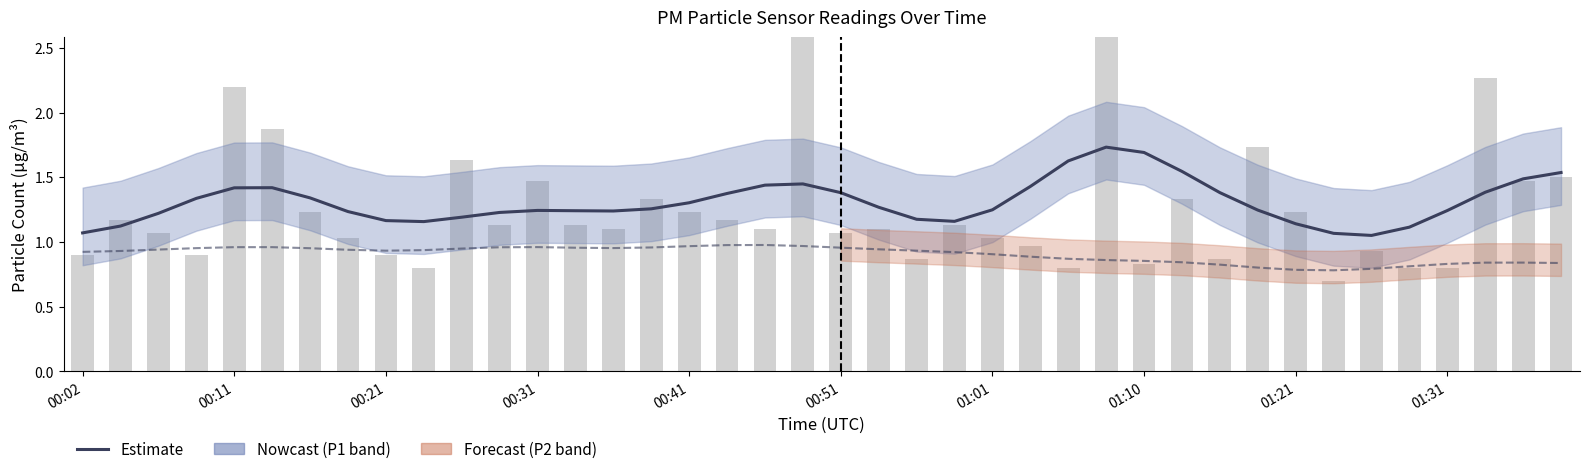

Reading left to right, transcribe all the data shown in this chart.

P1 (PM10): 1.1	1.1	1.2	1.3	1.4	1.4	1.3	1.2	1.2	1.2	1.2	1.2	1.2	1.2	1.2	1.3	1.3	1.4	1.4	1.4	1.4	1.3	1.2	1.2	1.2	1.4	1.6	1.7	1.7	1.5	1.4	1.2	1.1	1.1	1.1	1.1	1.2	1.4	1.5	1.5
P2 (PM2.5): 0.9	0.9	0.9	1.0	1.0	1.0	1.0	0.9	0.9	0.9	0.9	1.0	1.0	1.0	1.0	1.0	1.0	1.0	1.0	1.0	1.0	0.9	0.9	0.9	0.9	0.9	0.9	0.9	0.9	0.8	0.8	0.8	0.8	0.8	0.8	0.8	0.8	0.8	0.8	0.8